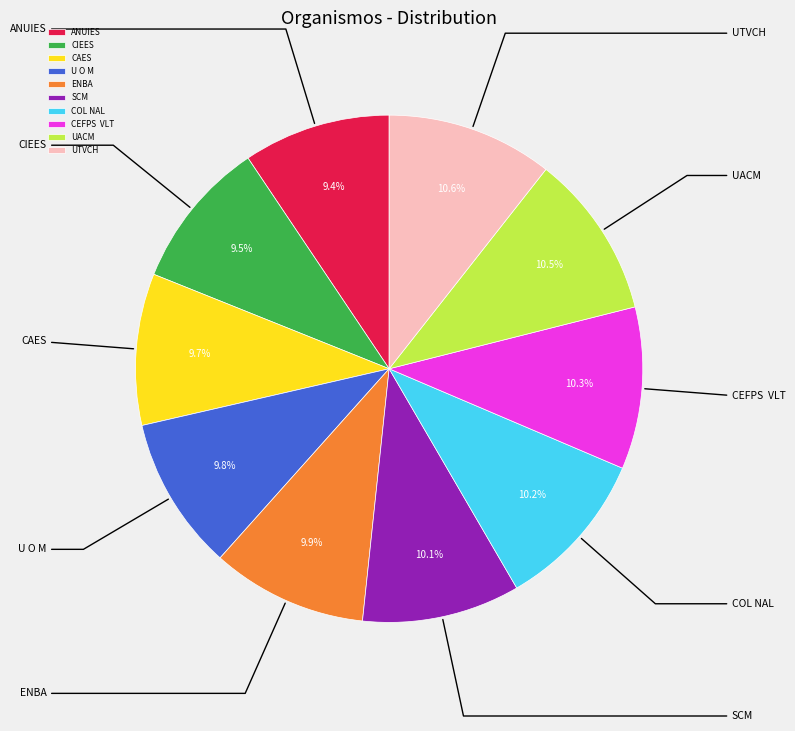

To the nearest percent, what portion does U O M represent?

10%